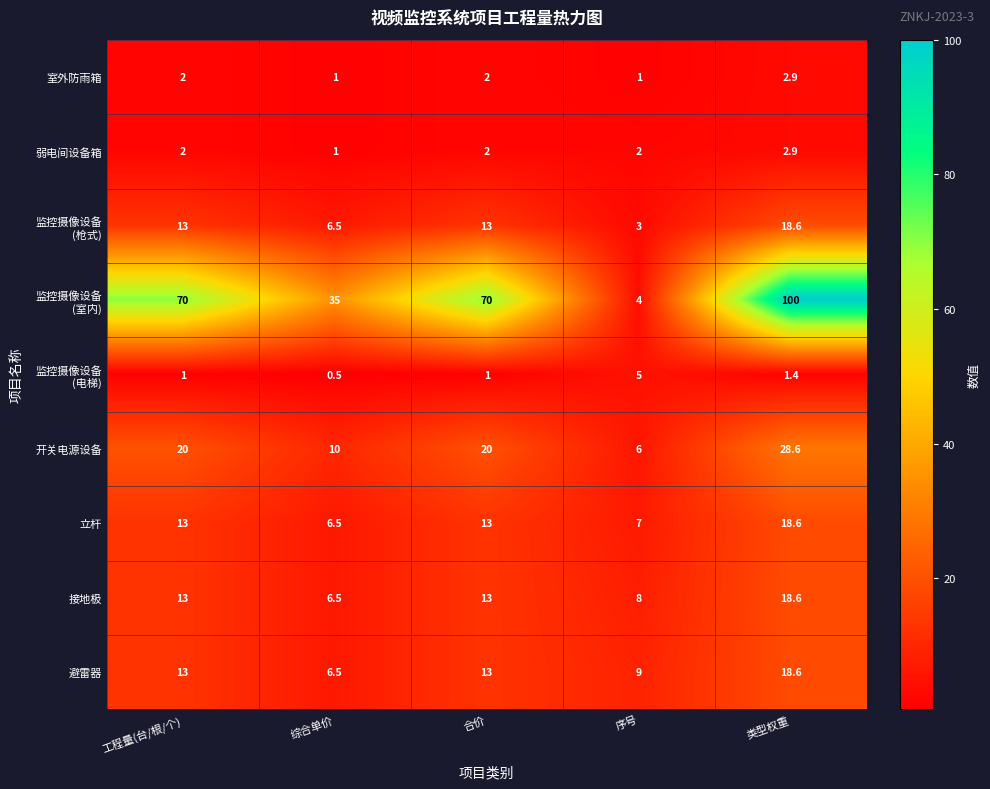

What is the spread (max minus min) of values at 序号?

8.0